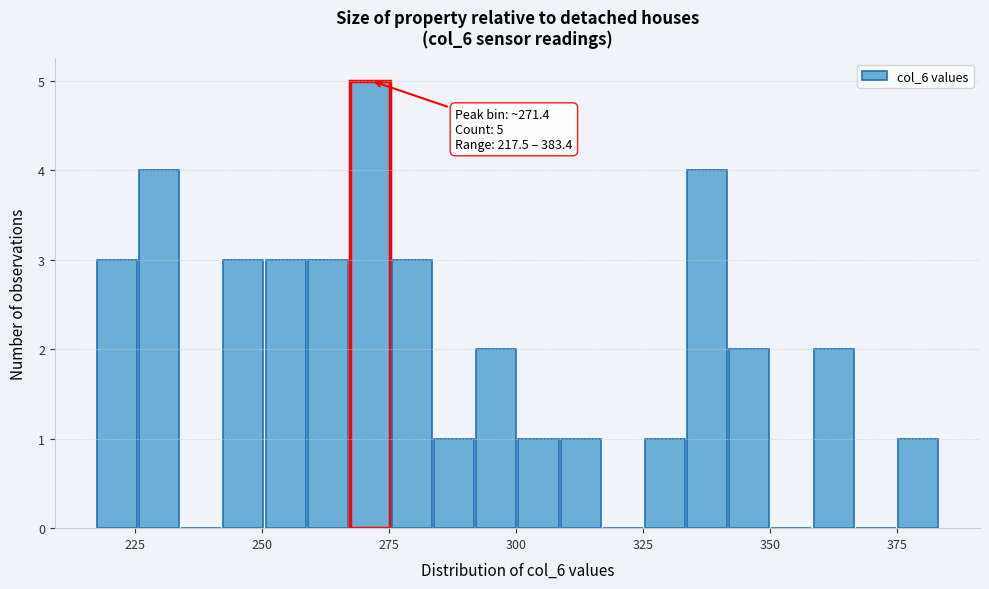

Around what value on the x-axis is the tallest bar? Give the approximate position of its centre, as read against the axis.

270